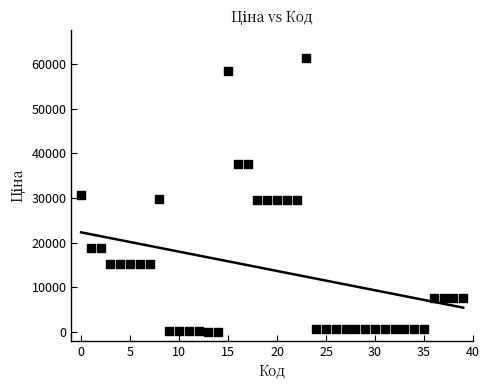

What is the range of Y values (max minus min)?

61377.2